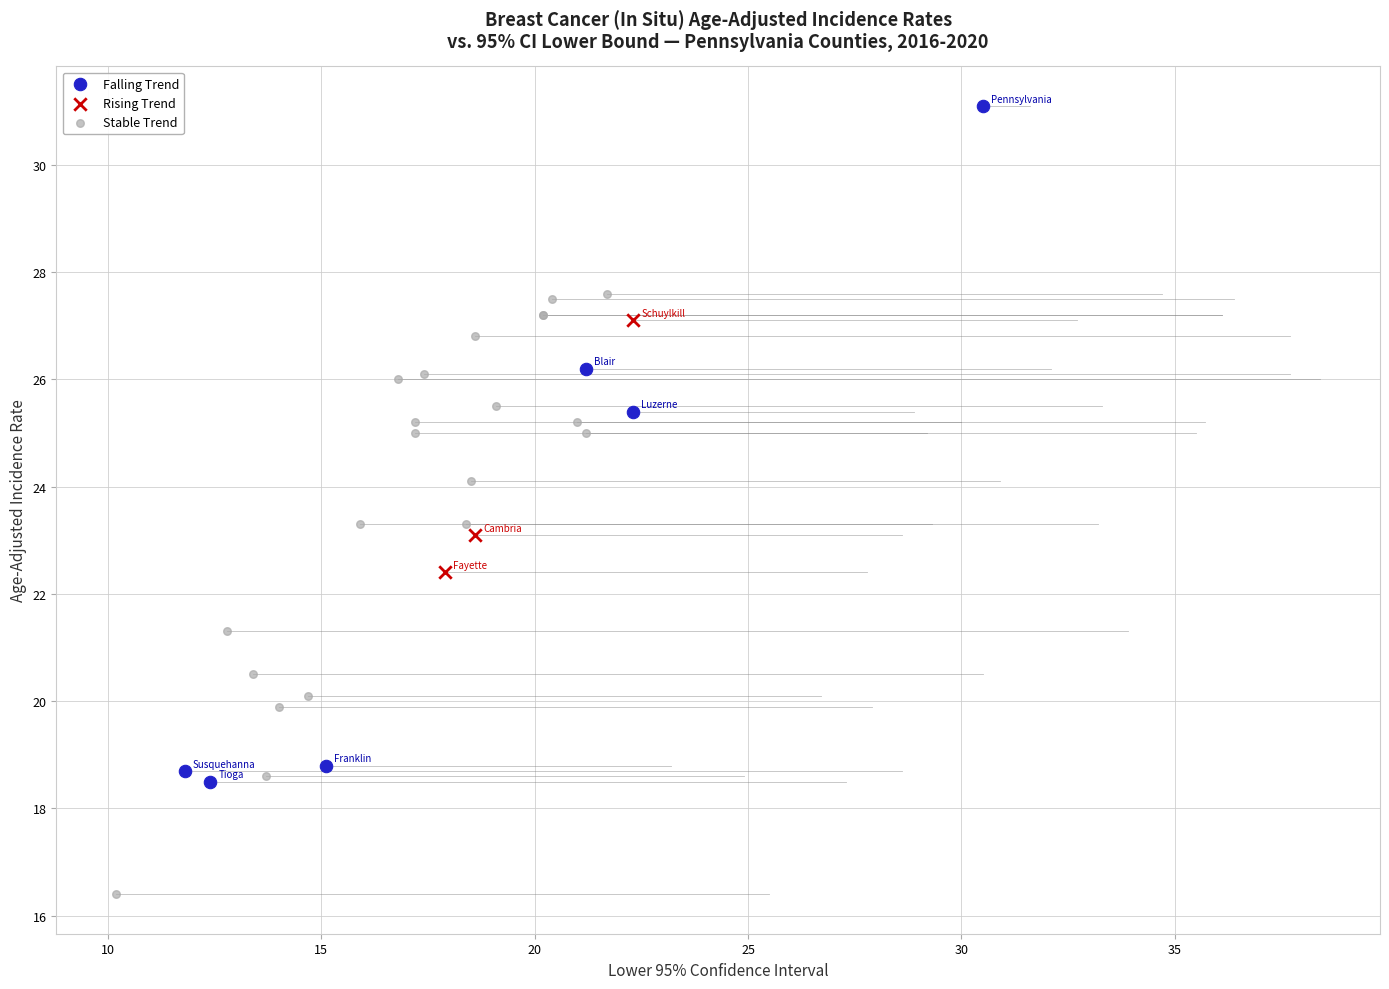

Which series has the widest spread of Y values?

Falling Trend